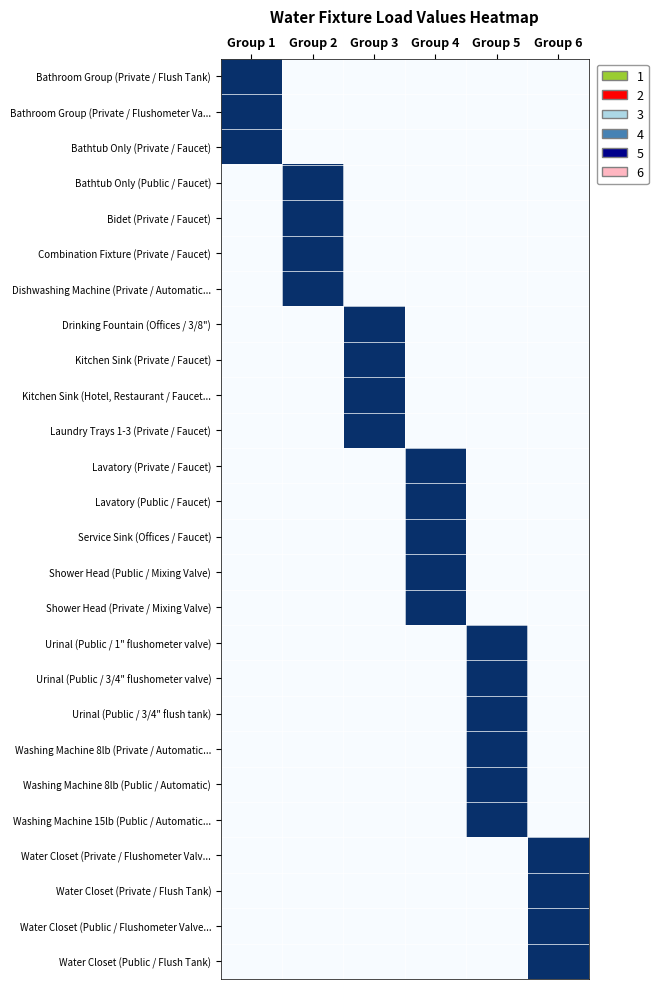

Reading left to right, what are all the values shown in this chart?

Bathroom Group (Private / Flush Tank): Group 1=1	Group 2=0	Group 3=0	Group 4=0	Group 5=0	Group 6=0
Bathroom Group (Private / Flushometer Va...: Group 1=1	Group 2=0	Group 3=0	Group 4=0	Group 5=0	Group 6=0
Bathtub Only (Private / Faucet): Group 1=1	Group 2=0	Group 3=0	Group 4=0	Group 5=0	Group 6=0
Bathtub Only (Public / Faucet): Group 1=0	Group 2=1	Group 3=0	Group 4=0	Group 5=0	Group 6=0
Bidet (Private / Faucet): Group 1=0	Group 2=1	Group 3=0	Group 4=0	Group 5=0	Group 6=0
Combination Fixture (Private / Faucet): Group 1=0	Group 2=1	Group 3=0	Group 4=0	Group 5=0	Group 6=0
Dishwashing Machine (Private / Automatic...: Group 1=0	Group 2=1	Group 3=0	Group 4=0	Group 5=0	Group 6=0
Drinking Fountain (Offices / 3/8"): Group 1=0	Group 2=0	Group 3=1	Group 4=0	Group 5=0	Group 6=0
Kitchen Sink (Private / Faucet): Group 1=0	Group 2=0	Group 3=1	Group 4=0	Group 5=0	Group 6=0
Kitchen Sink (Hotel, Restaurant / Faucet...: Group 1=0	Group 2=0	Group 3=1	Group 4=0	Group 5=0	Group 6=0
Laundry Trays 1-3 (Private / Faucet): Group 1=0	Group 2=0	Group 3=1	Group 4=0	Group 5=0	Group 6=0
Lavatory (Private / Faucet): Group 1=0	Group 2=0	Group 3=0	Group 4=1	Group 5=0	Group 6=0
Lavatory (Public / Faucet): Group 1=0	Group 2=0	Group 3=0	Group 4=1	Group 5=0	Group 6=0
Service Sink (Offices / Faucet): Group 1=0	Group 2=0	Group 3=0	Group 4=1	Group 5=0	Group 6=0
Shower Head (Public / Mixing Valve): Group 1=0	Group 2=0	Group 3=0	Group 4=1	Group 5=0	Group 6=0
Shower Head (Private / Mixing Valve): Group 1=0	Group 2=0	Group 3=0	Group 4=1	Group 5=0	Group 6=0
Urinal (Public / 1" flushometer valve): Group 1=0	Group 2=0	Group 3=0	Group 4=0	Group 5=1	Group 6=0
Urinal (Public / 3/4" flushometer valve): Group 1=0	Group 2=0	Group 3=0	Group 4=0	Group 5=1	Group 6=0
Urinal (Public / 3/4" flush tank): Group 1=0	Group 2=0	Group 3=0	Group 4=0	Group 5=1	Group 6=0
Washing Machine 8lb (Private / Automatic...: Group 1=0	Group 2=0	Group 3=0	Group 4=0	Group 5=1	Group 6=0
Washing Machine 8lb (Public / Automatic): Group 1=0	Group 2=0	Group 3=0	Group 4=0	Group 5=1	Group 6=0
Washing Machine 15lb (Public / Automatic...: Group 1=0	Group 2=0	Group 3=0	Group 4=0	Group 5=1	Group 6=0
Water Closet (Private / Flushometer Valv...: Group 1=0	Group 2=0	Group 3=0	Group 4=0	Group 5=0	Group 6=1
Water Closet (Private / Flush Tank): Group 1=0	Group 2=0	Group 3=0	Group 4=0	Group 5=0	Group 6=1
Water Closet (Public / Flushometer Valve...: Group 1=0	Group 2=0	Group 3=0	Group 4=0	Group 5=0	Group 6=1
Water Closet (Public / Flush Tank): Group 1=0	Group 2=0	Group 3=0	Group 4=0	Group 5=0	Group 6=1